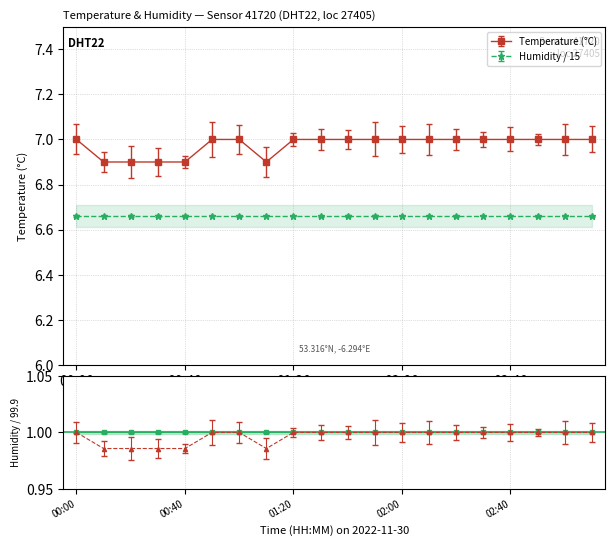

Which category has the highest value across all series?

00:00